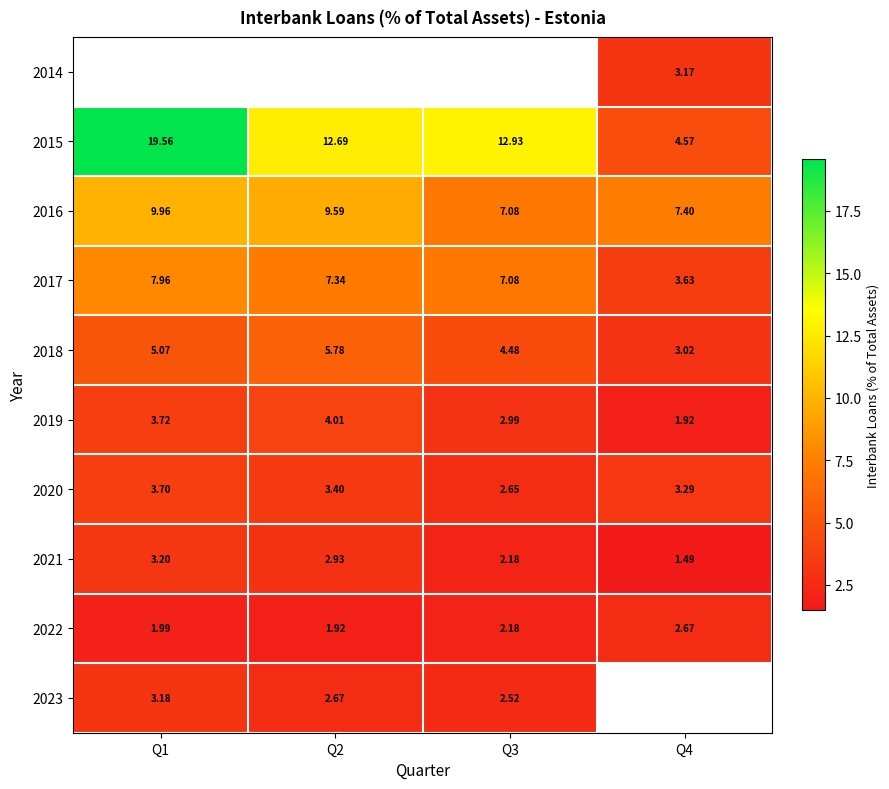

Which series has the largest total across all categories?

2015